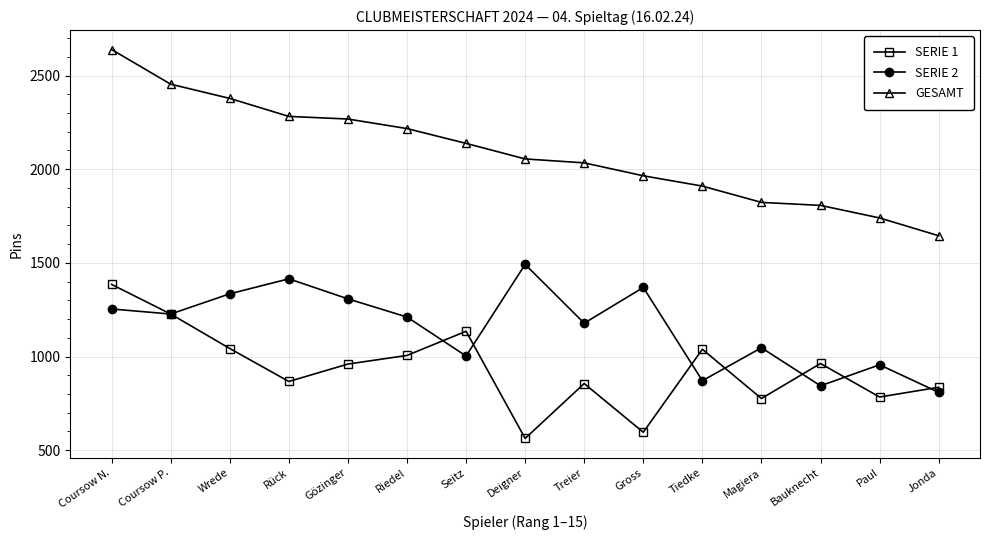

What position from the right is Coursow N.?

15